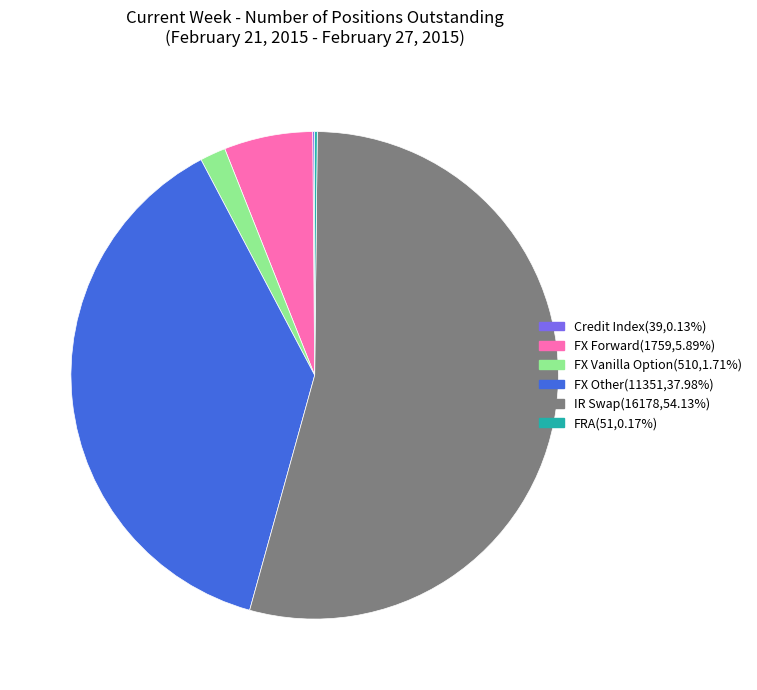

Is it true that FX Vanilla Option is 2% of the pie?

True